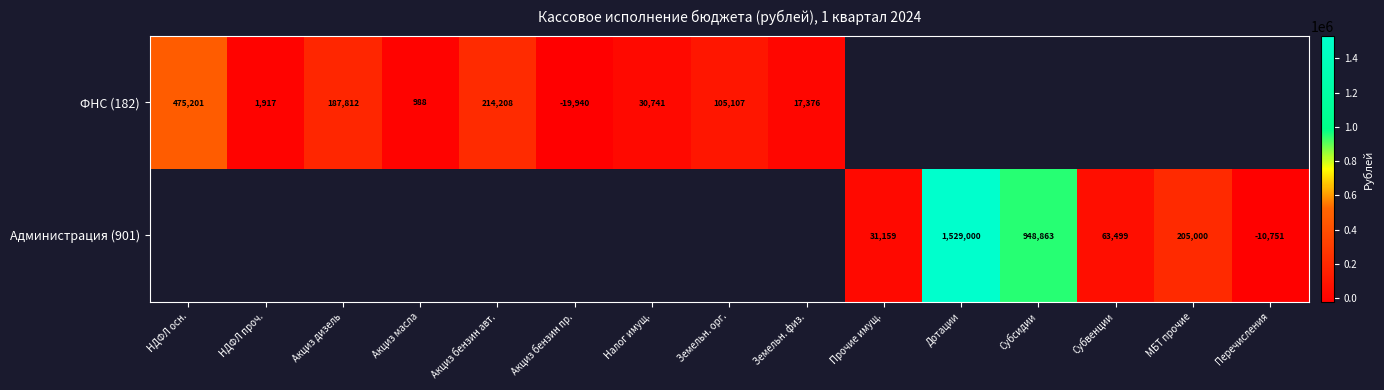

Which label corresponds to the smallest value in the chart?

Акциз бензин пр.